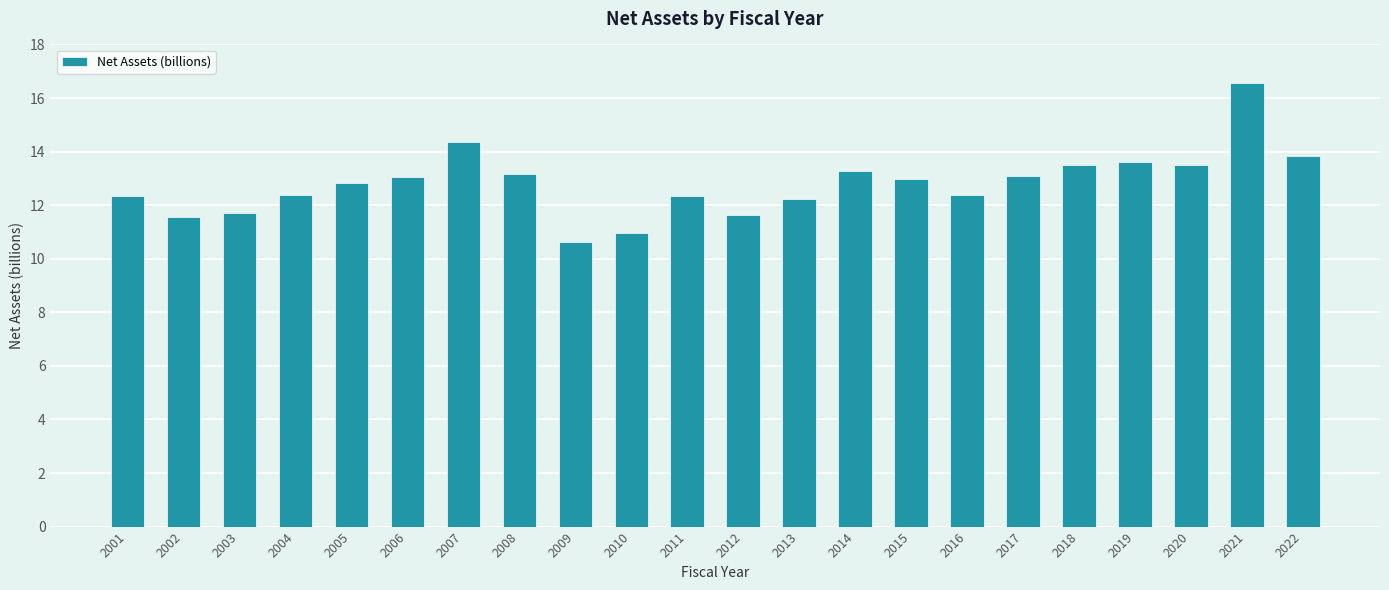

What is the value of the 14th bar from the left?

13.3